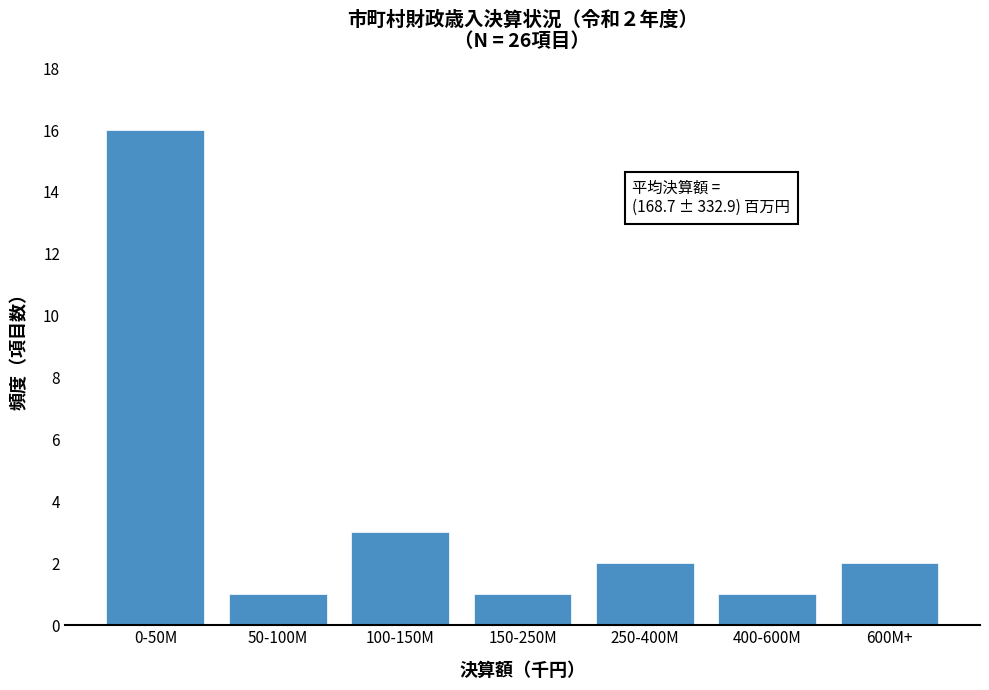

Reading left to right, list all the values displayed in this chart.

16	1	3	1	2	1	2